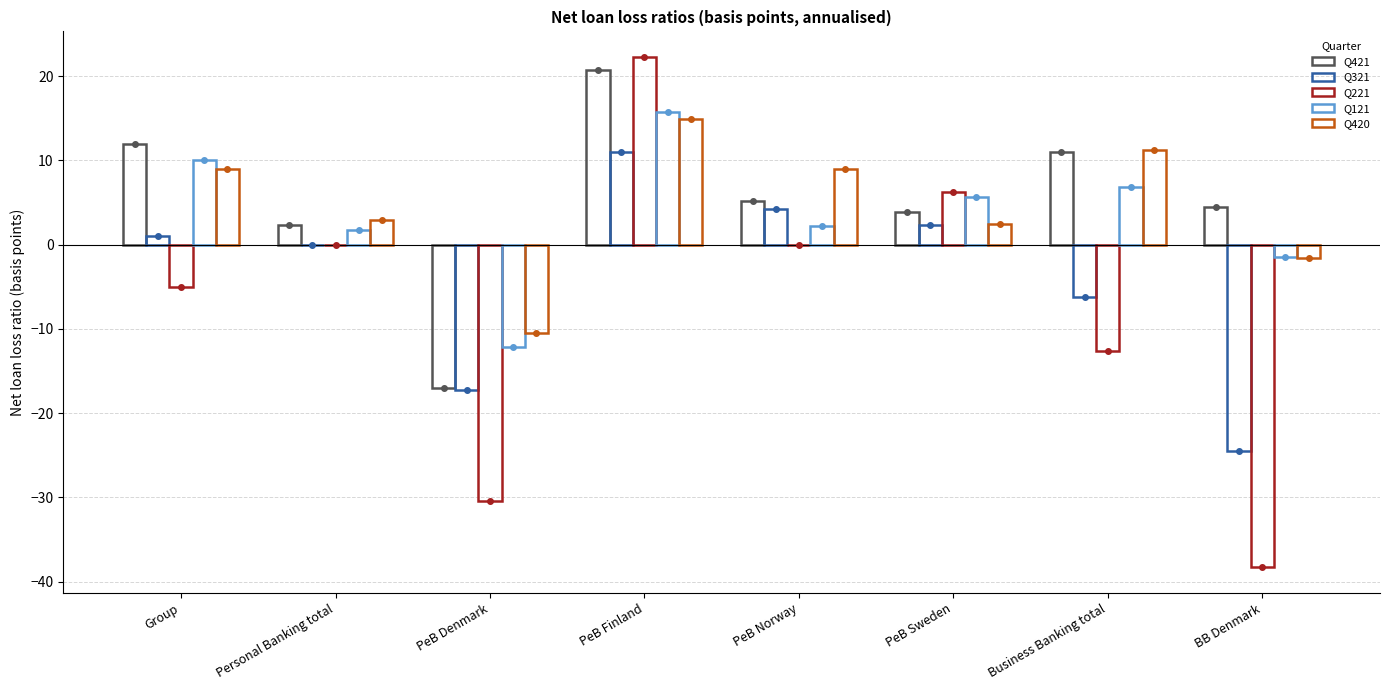

How many positive values does the Q121 series have?

6